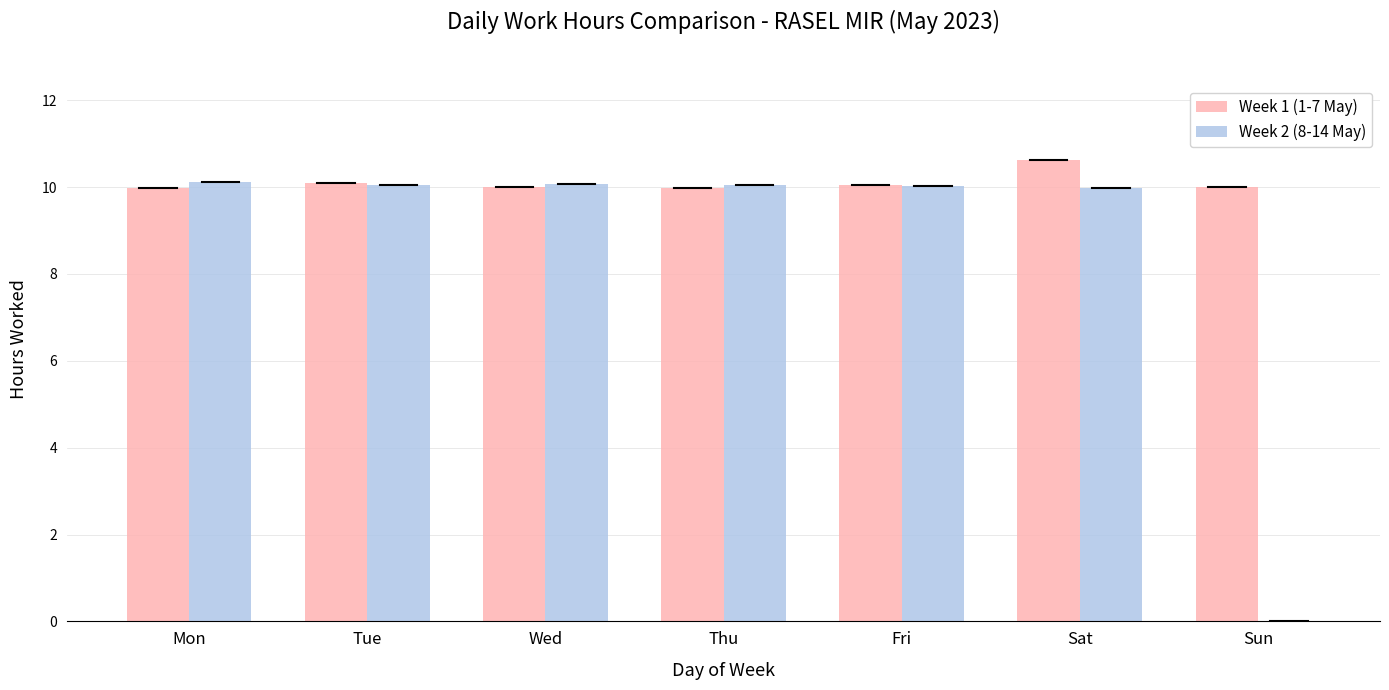

Between Fri and Sun, which series saw the biggest shift?

Week 2 (8-14 May)